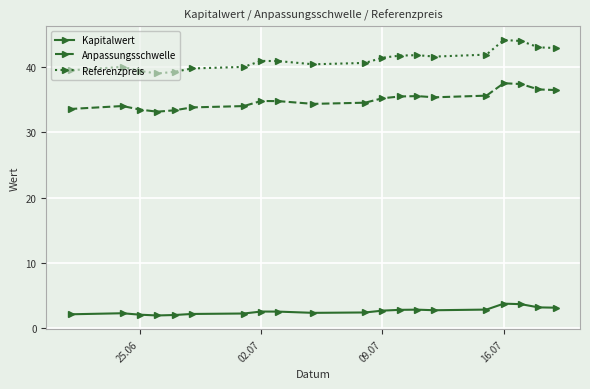

Is it true that Referenzpreis equals 69.4 at 16.07?

False